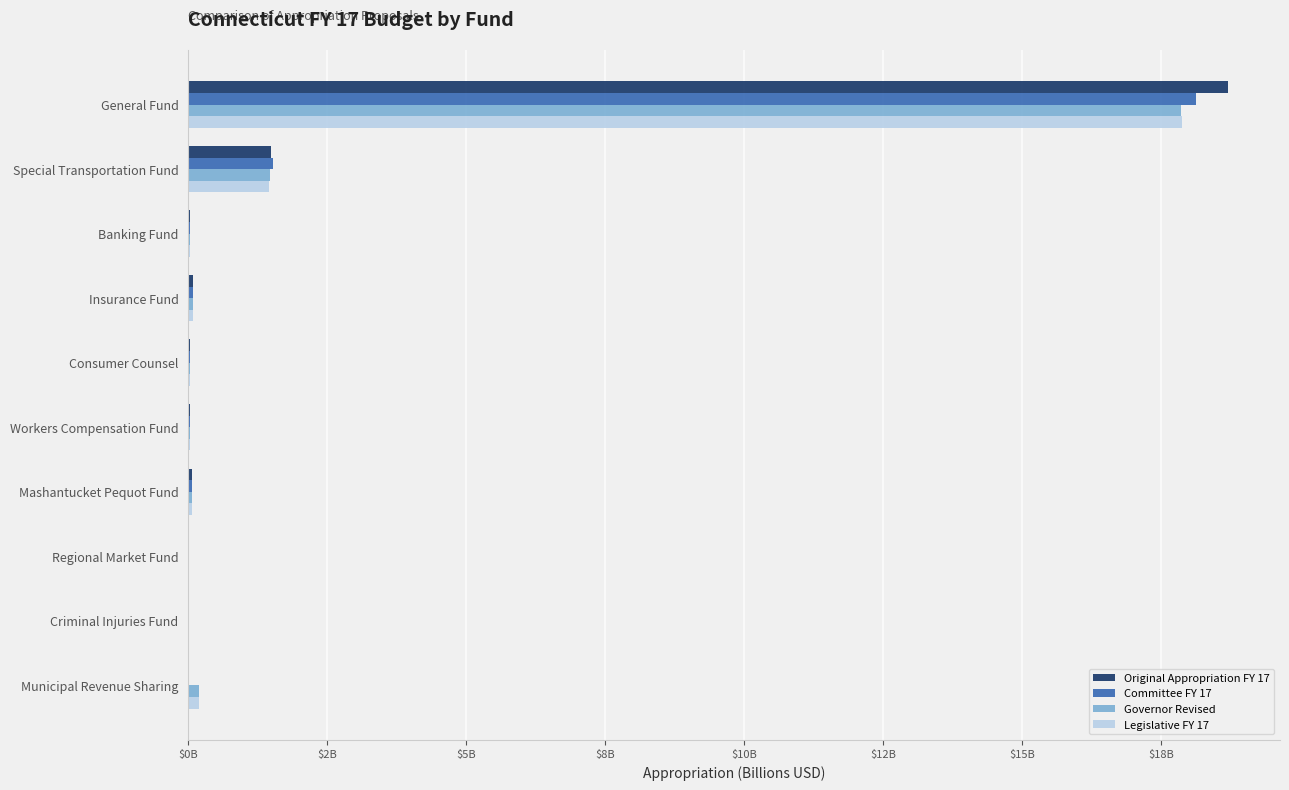

What are all the series names shown in the legend?

Original Appropriation FY 17, Committee FY 17, Governor Revised, Legislative FY 17